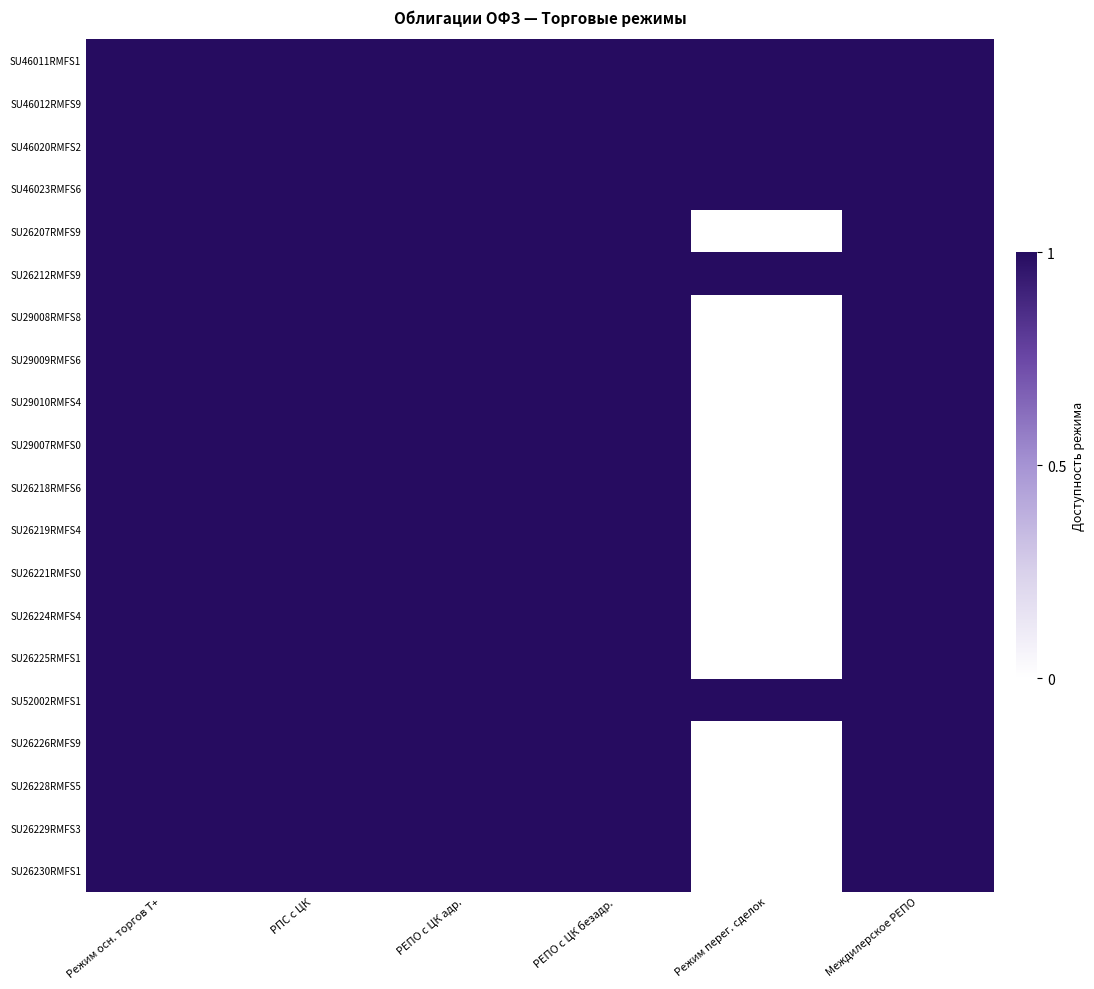

Which series has the largest range (max minus min)?

SU26207RMFS9